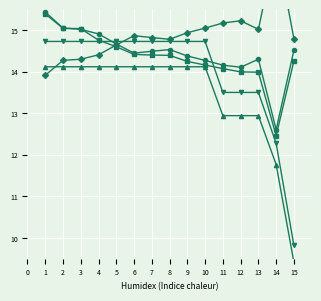

What is the sum of the Best Speed values at 9 and 1?

29.3